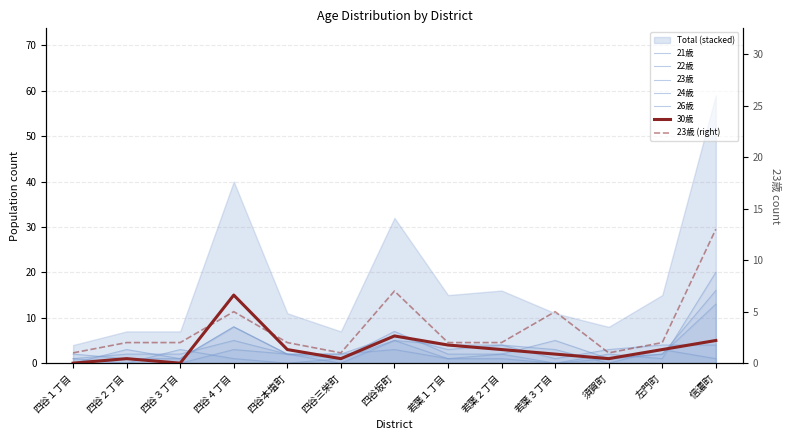

At which category does 23歳 reach its first local valley?

四谷三栄町